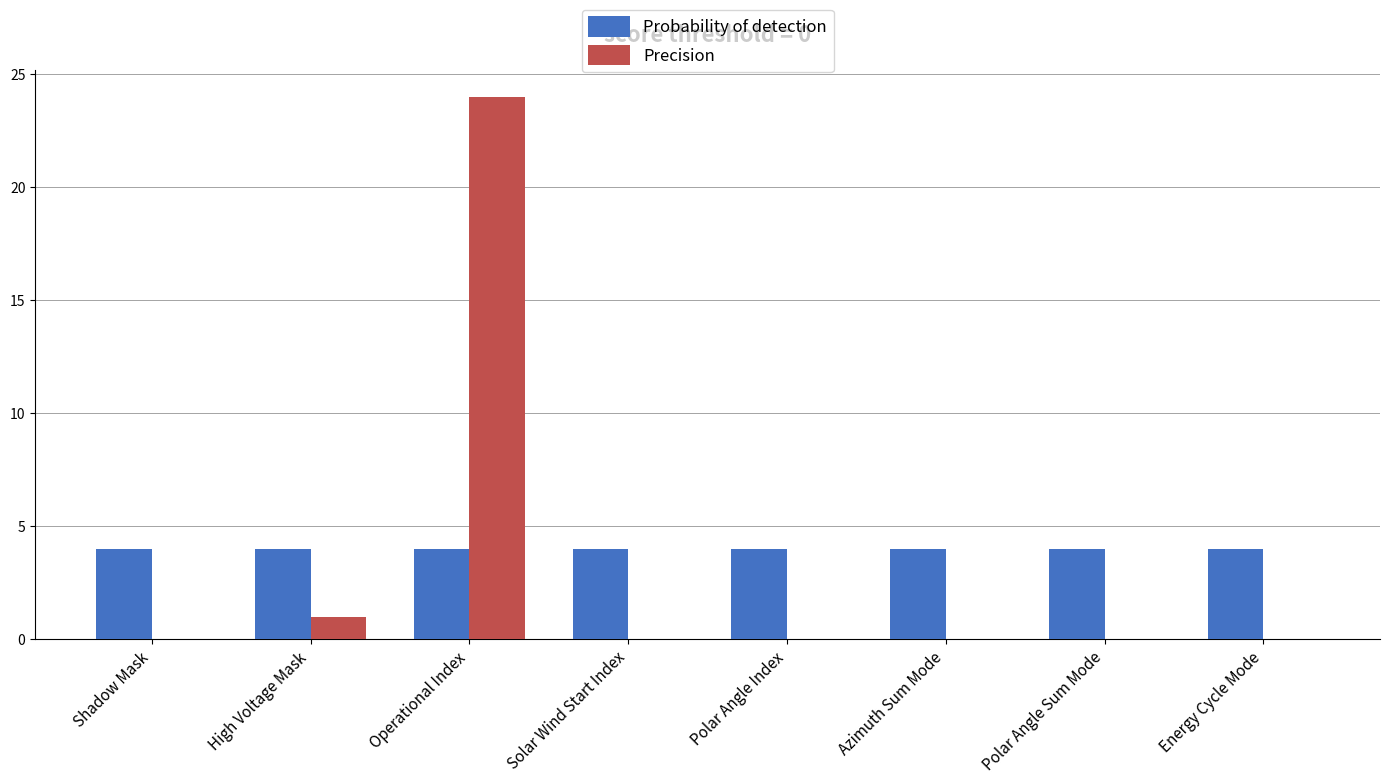

How many data points does each series have?

8